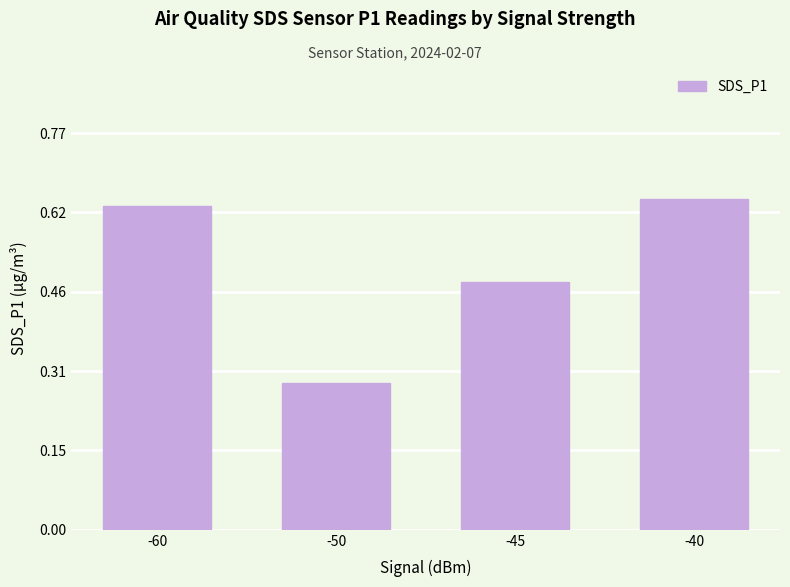

Which has a higher value, -50 or -40?

-40